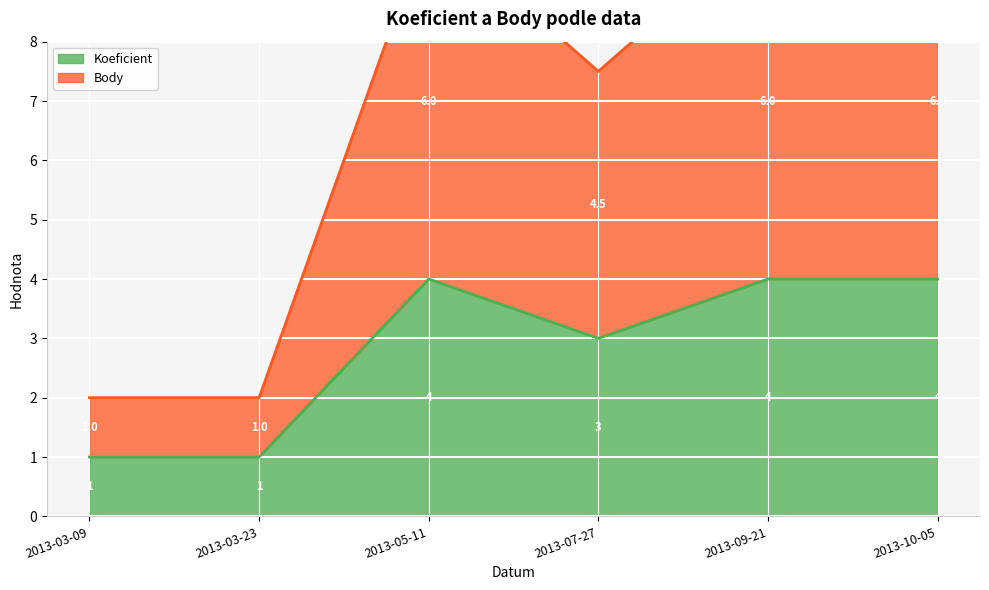

What is the minimum value for Koeficient?

1